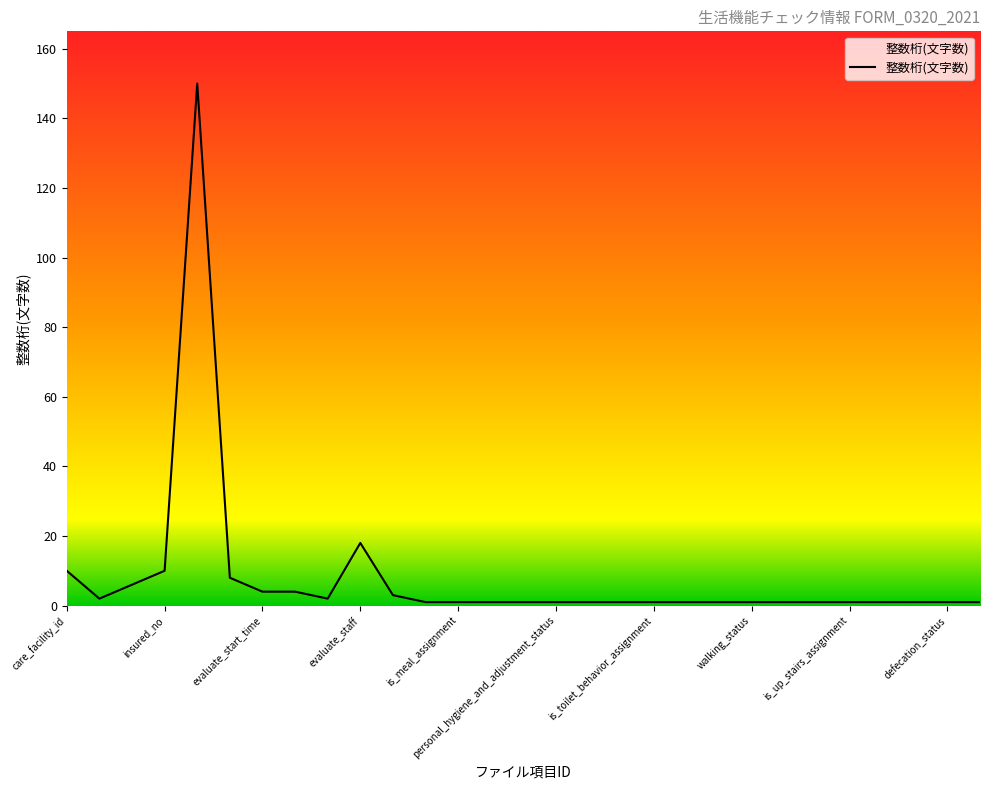

What is the maximum value shown in the chart?

150